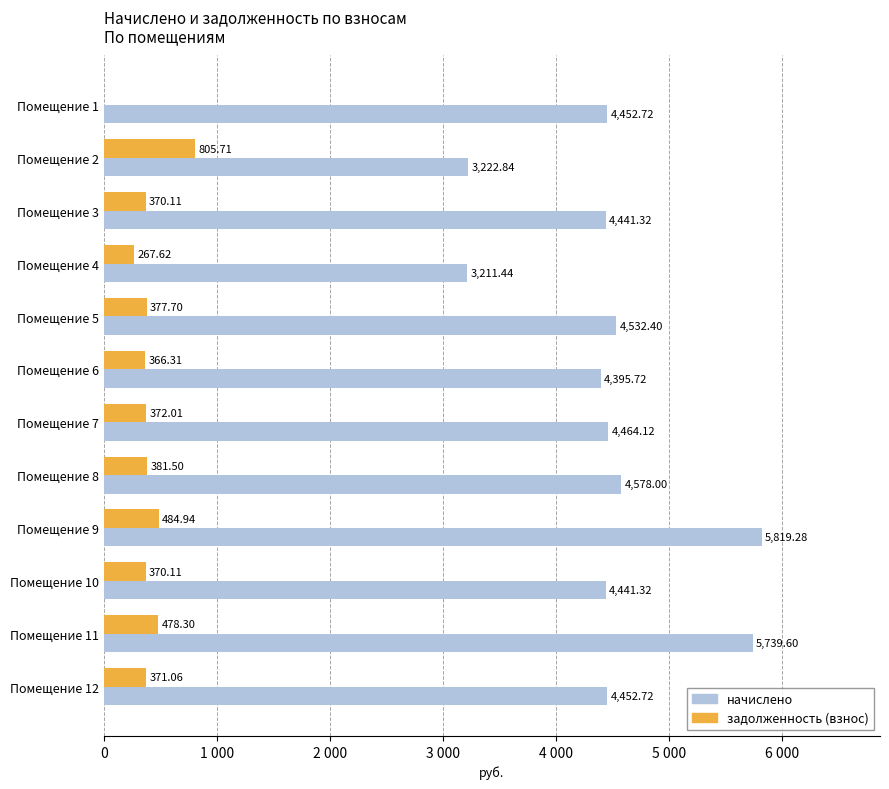

What are all the series names shown in the legend?

начислено, задолженность (взнос)